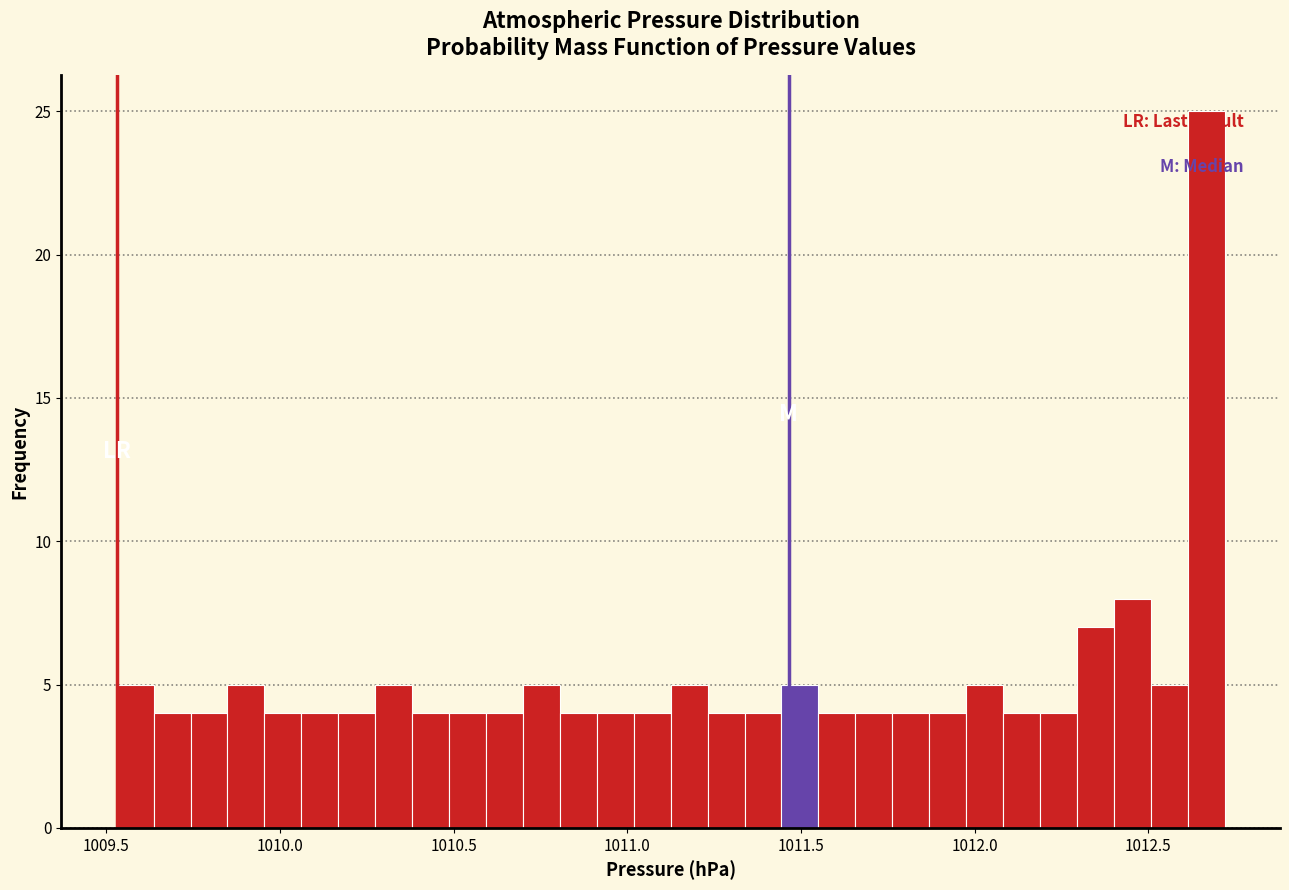

Read against the x-axis, roughly where is the centre of the tallest bar?

1012.65